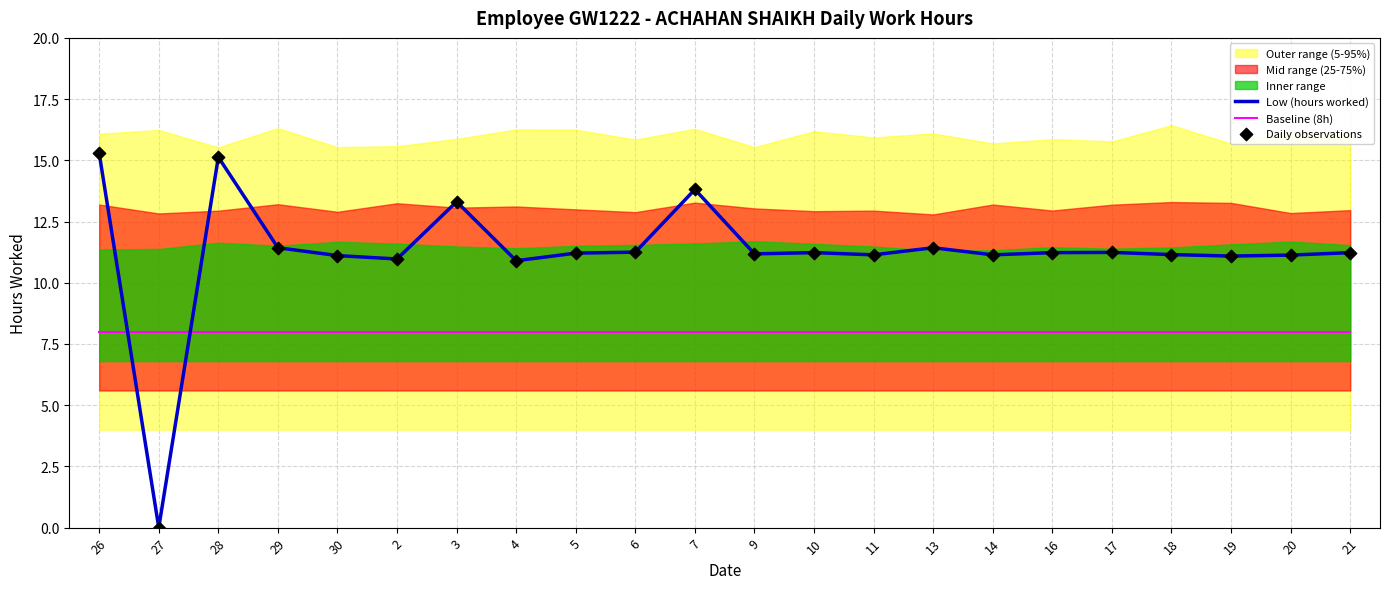

At how many categories does at least one series exceed 6?

22